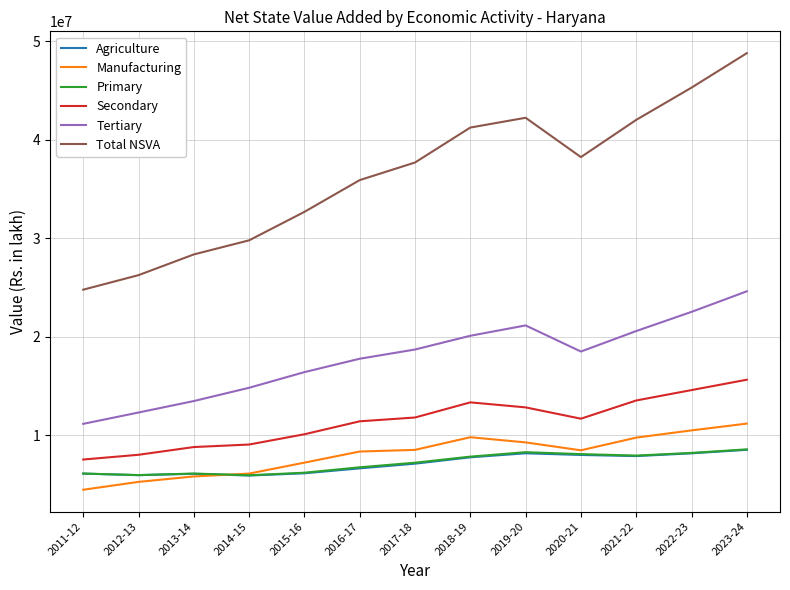

True or false: Manufacturing and Tertiary cross at least once.

False